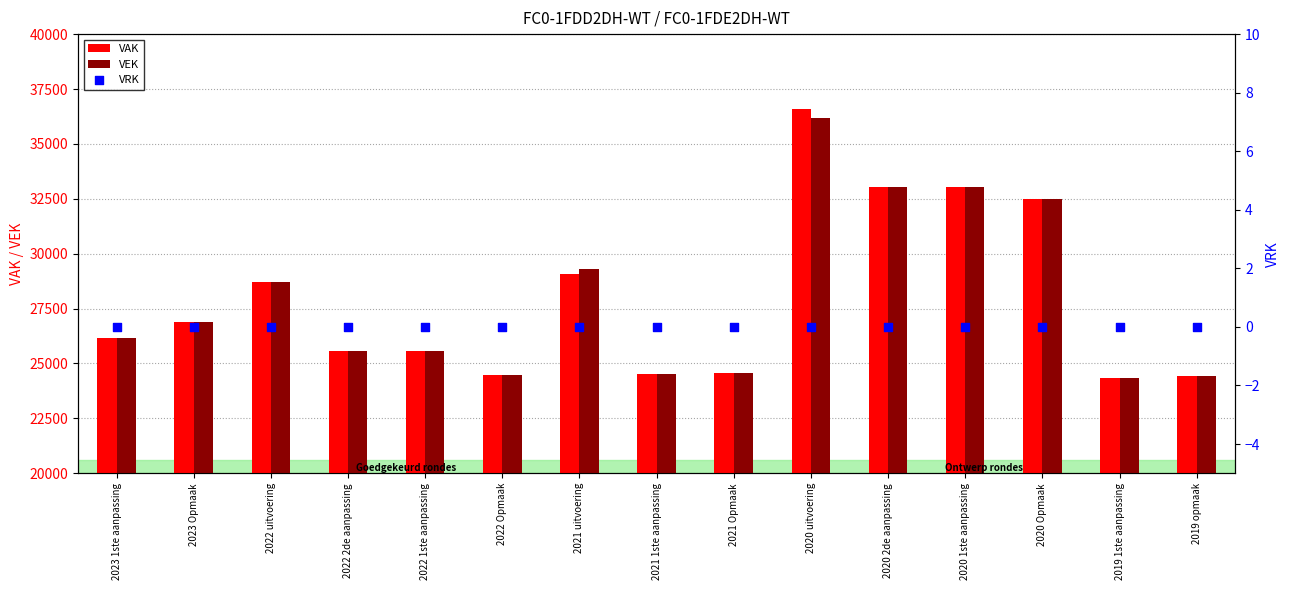

Which series reaches the maximum Y coordinate?

VAK